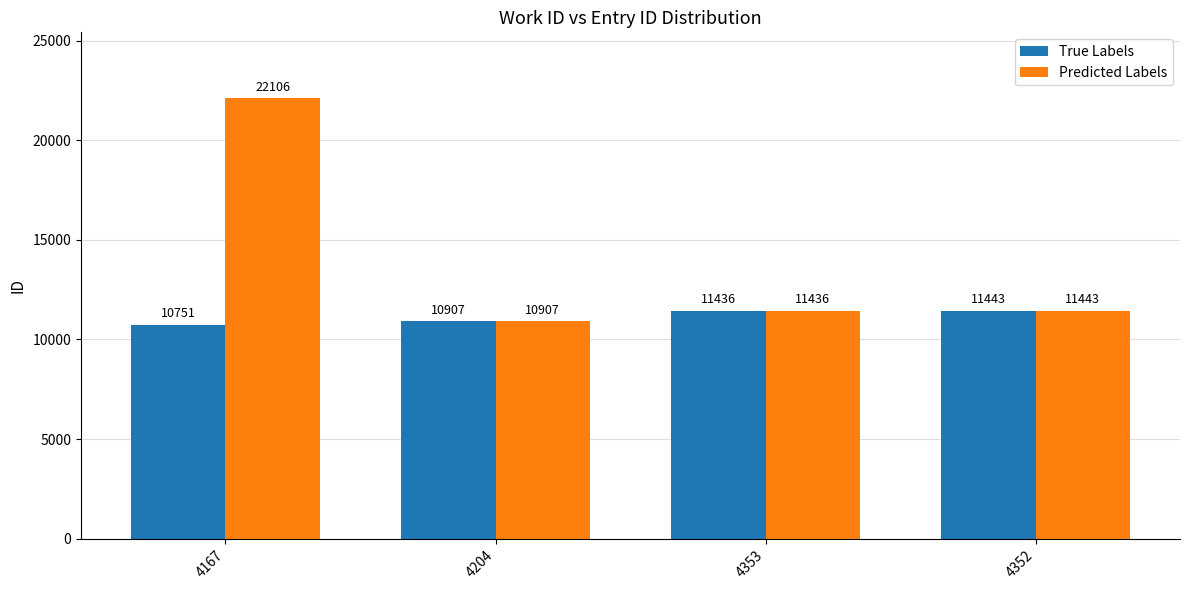

Which series has the largest range (max minus min)?

Predicted Labels